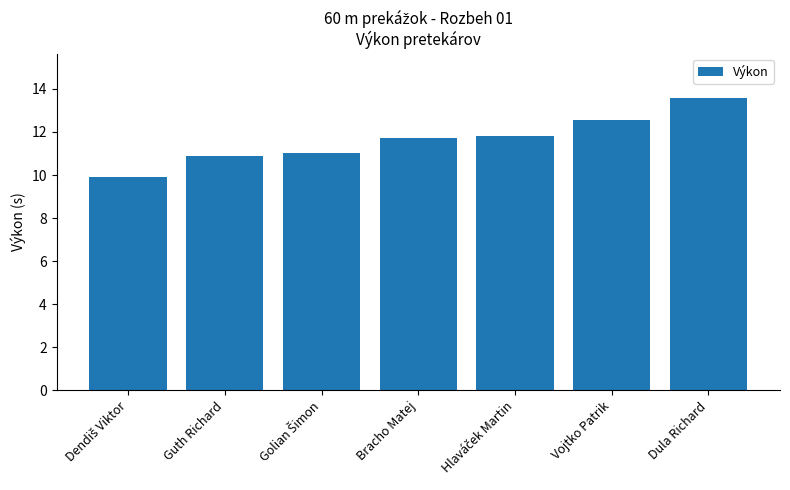

What is the label of the 2nd bar from the right?

Vojtko Patrik